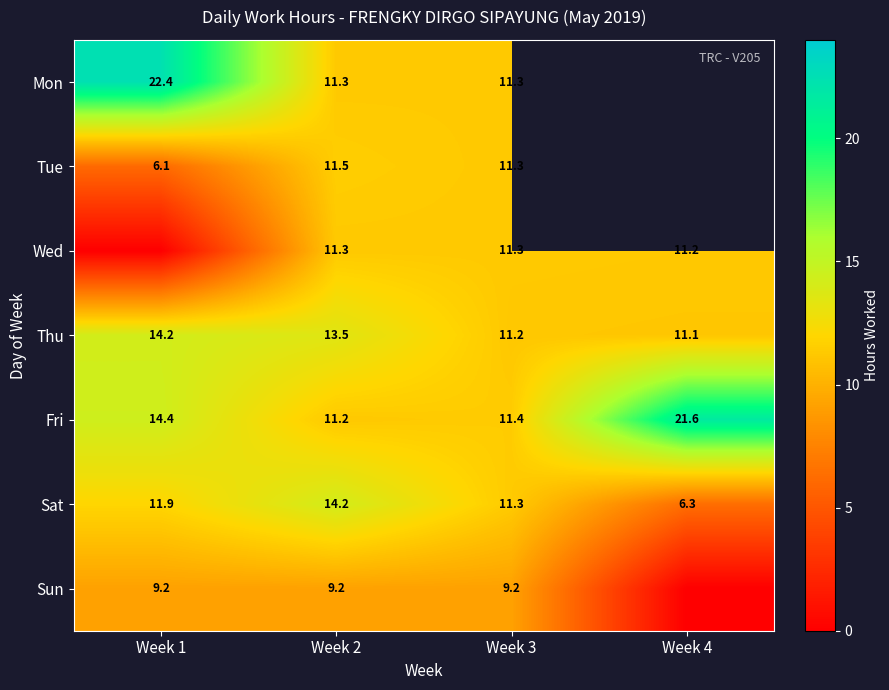

What is the sum of the Thu values at Week 1 and Week 4?

25.3